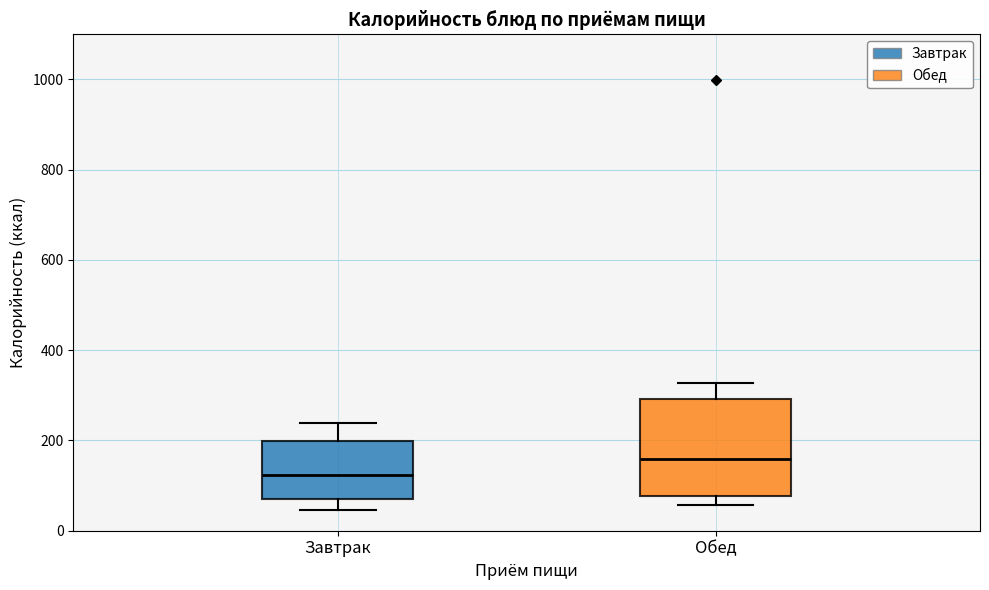

Where is the lower edge of the box for Обед on the y-axis? The values are not printed on the chart, so give them approximately, as read against the axis.

80